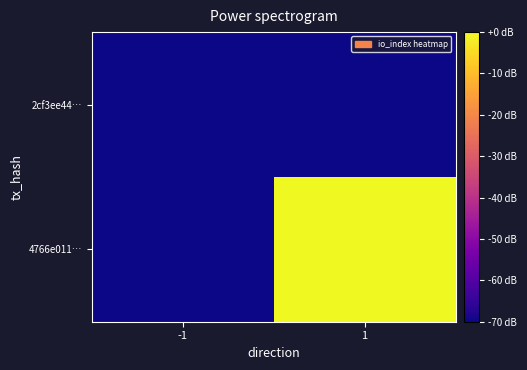

How many data points does each series have?

2